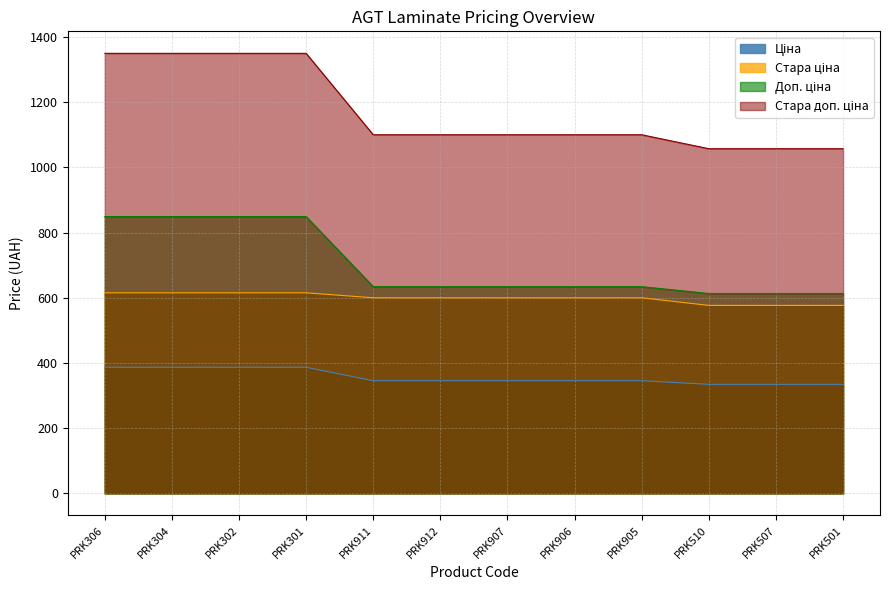

What is the difference between the maximum and minimum values in the Ціна series?

52.5